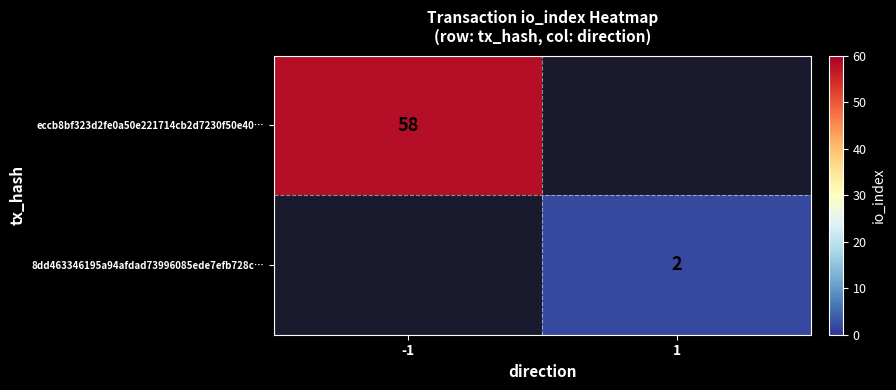

The 8dd463346195a94afdad73996085ede7efb728c… series shows 1 at 1. True or false?

False